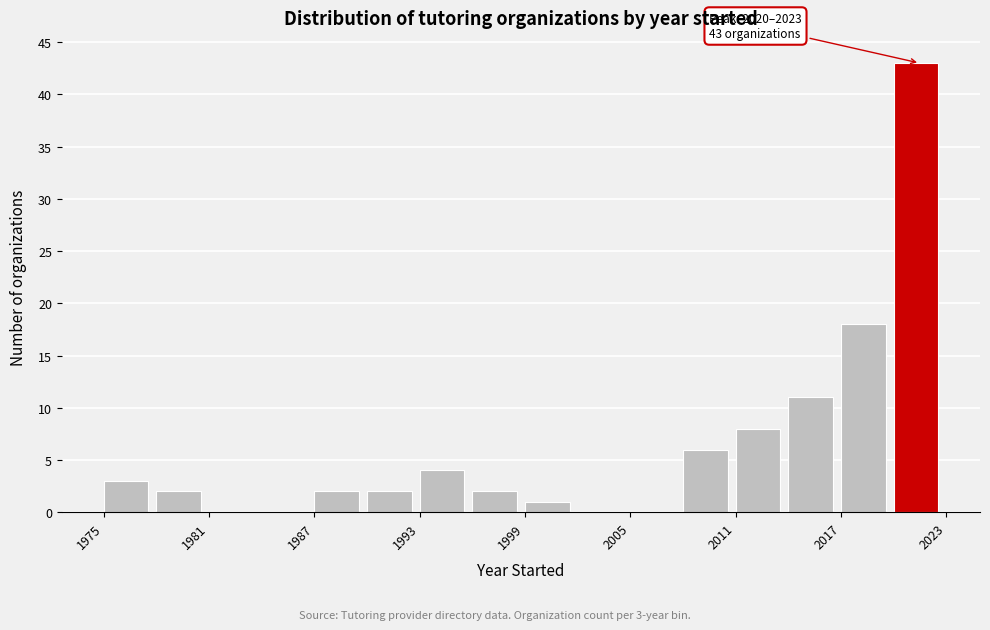

Around what value on the x-axis is the tallest bar? Give the approximate position of its centre, as read against the axis.

2021